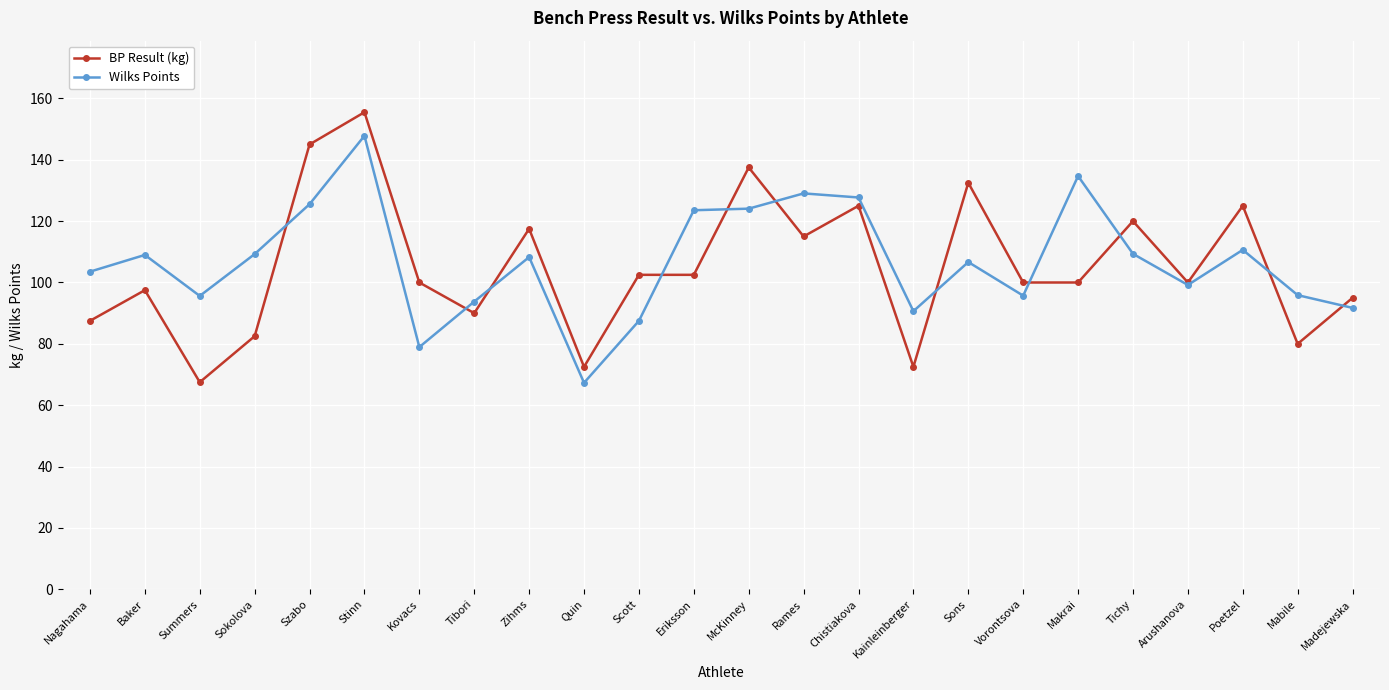

What is the total value across all series at Eriksson?

226.1